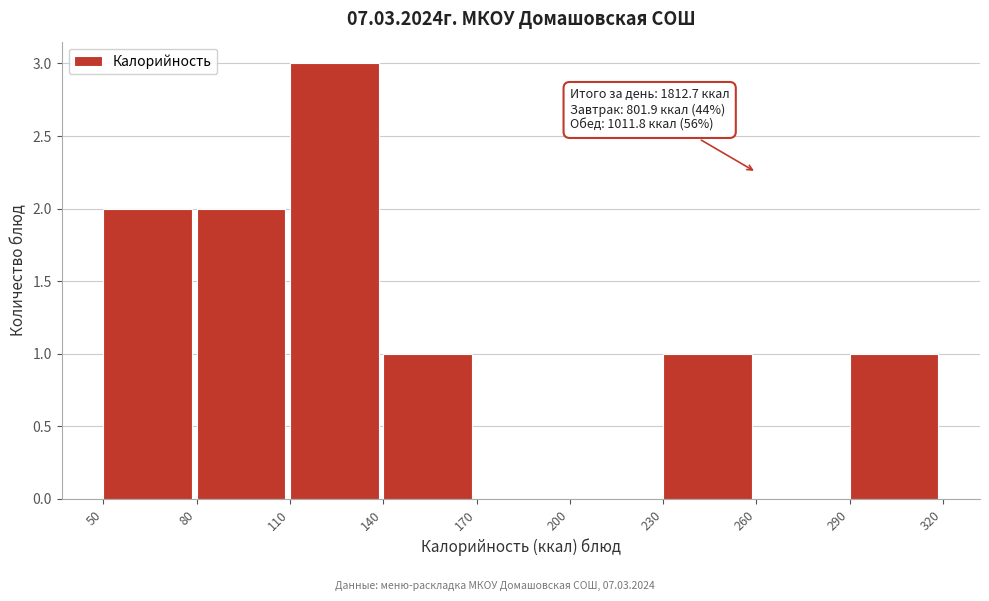

Over which range of the x-axis is the bar tallest?

110 to 140